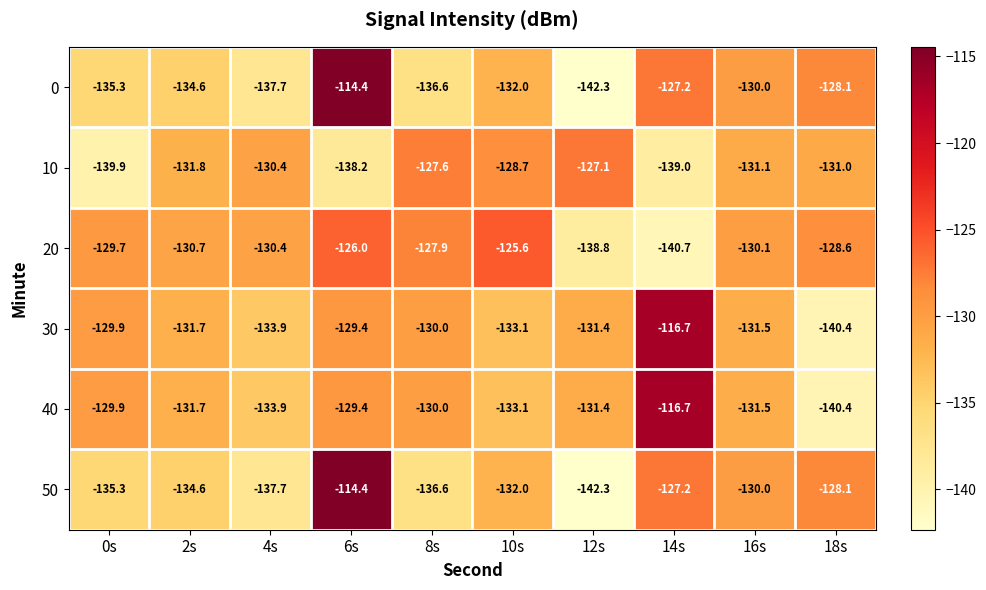

What is the difference between the second highest and second lowest values in the 20 series?

12.8